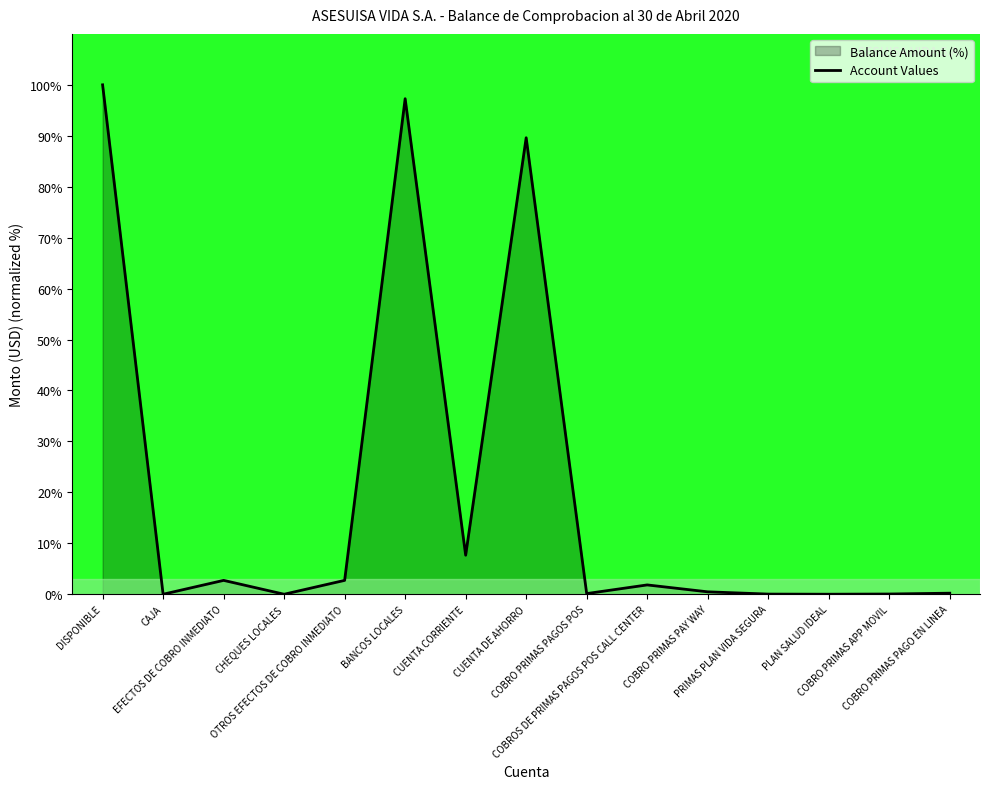

True or false: there are more than 1 points higher than both neighbors.

True